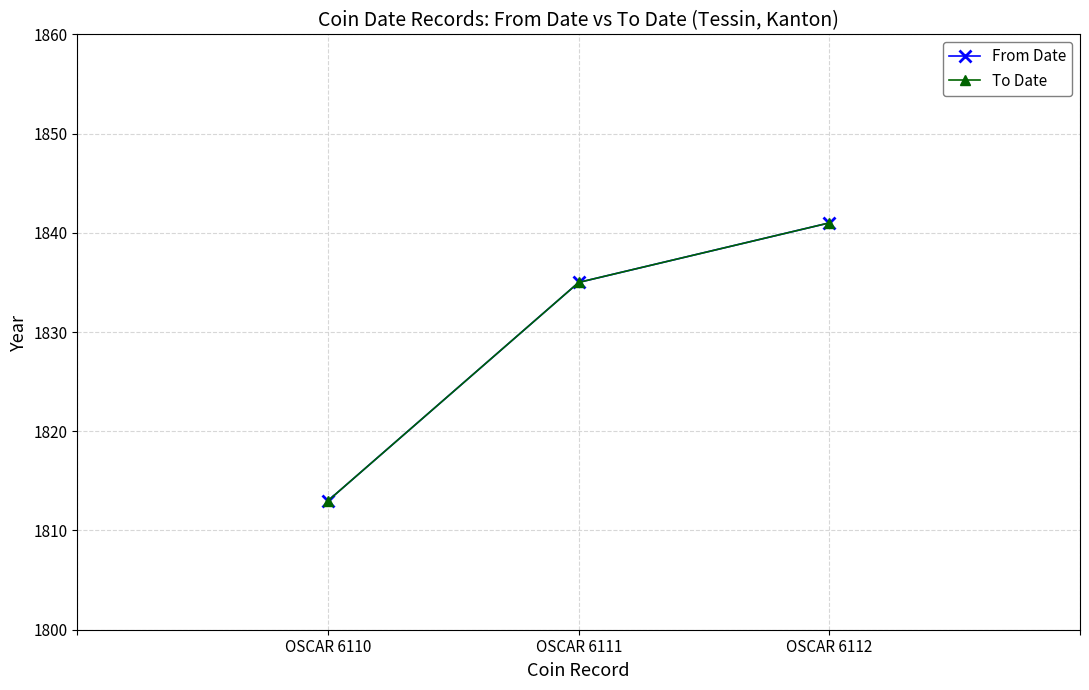

The To Date series shows 2595 at OSCAR 6111. True or false?

False